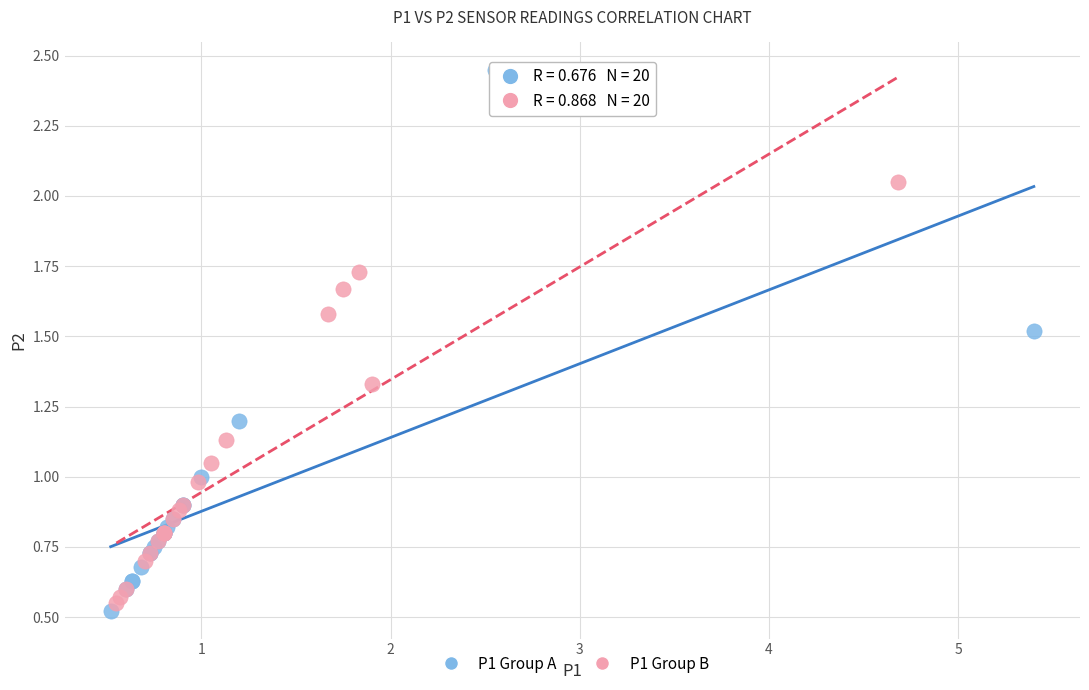

Which series has the largest Y range (max minus min)?

P1 Group A